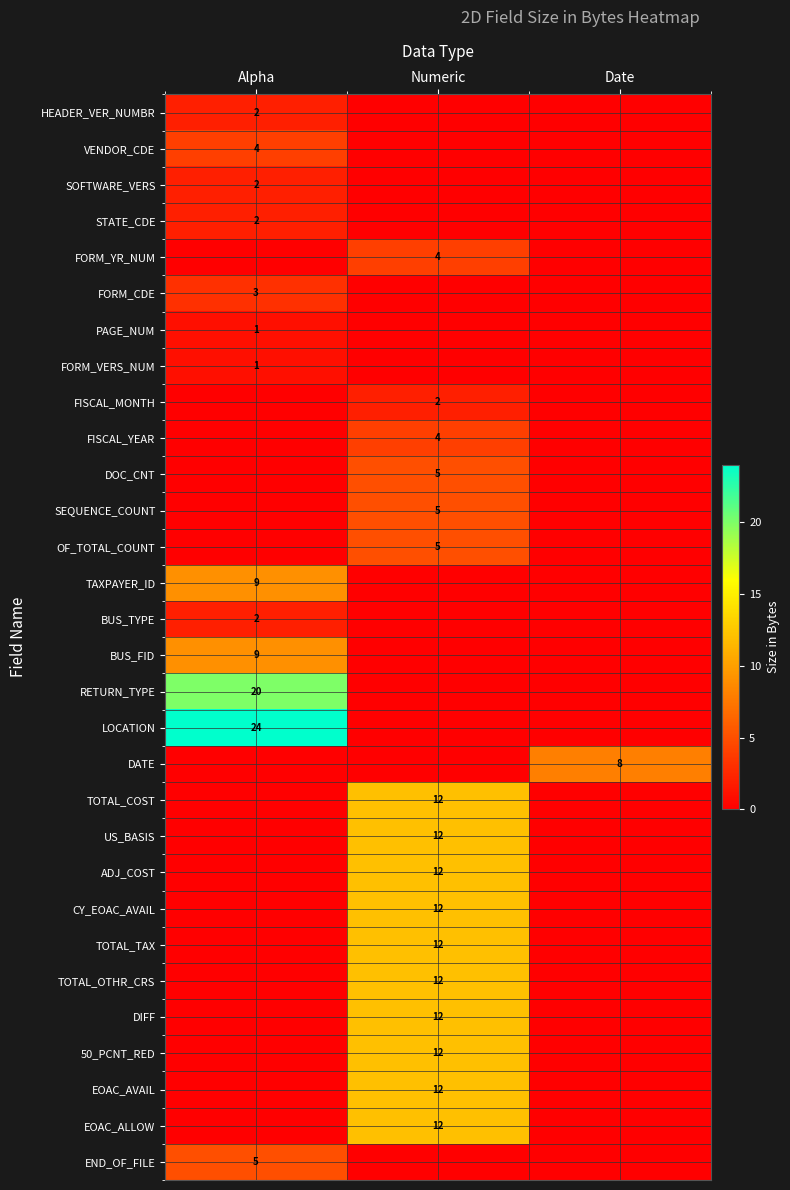

How many series are shown in this chart?

30